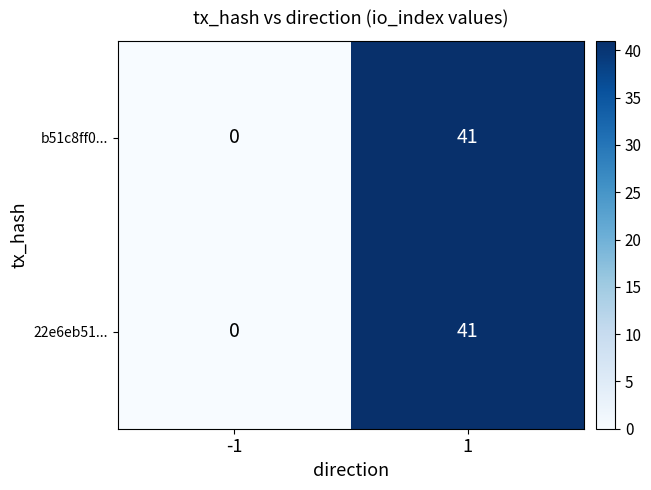

At how many categories does at least one series exceed 32?

1